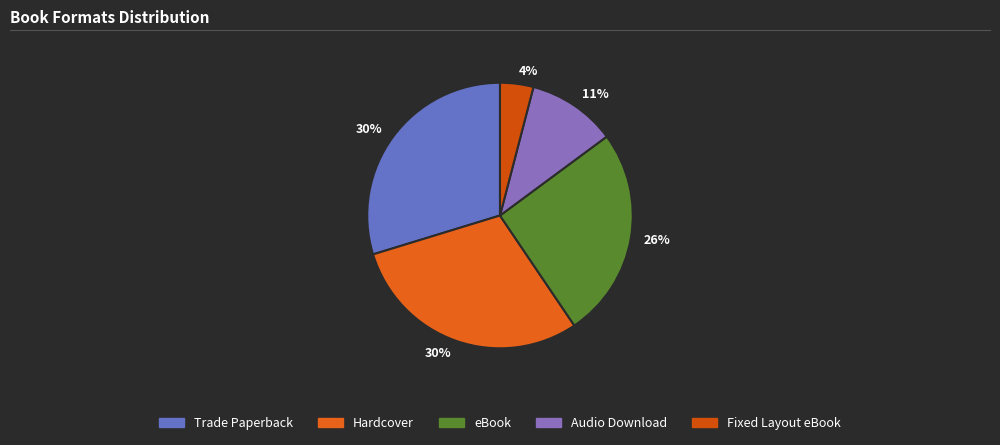

Is there a majority slice in this chart?

No